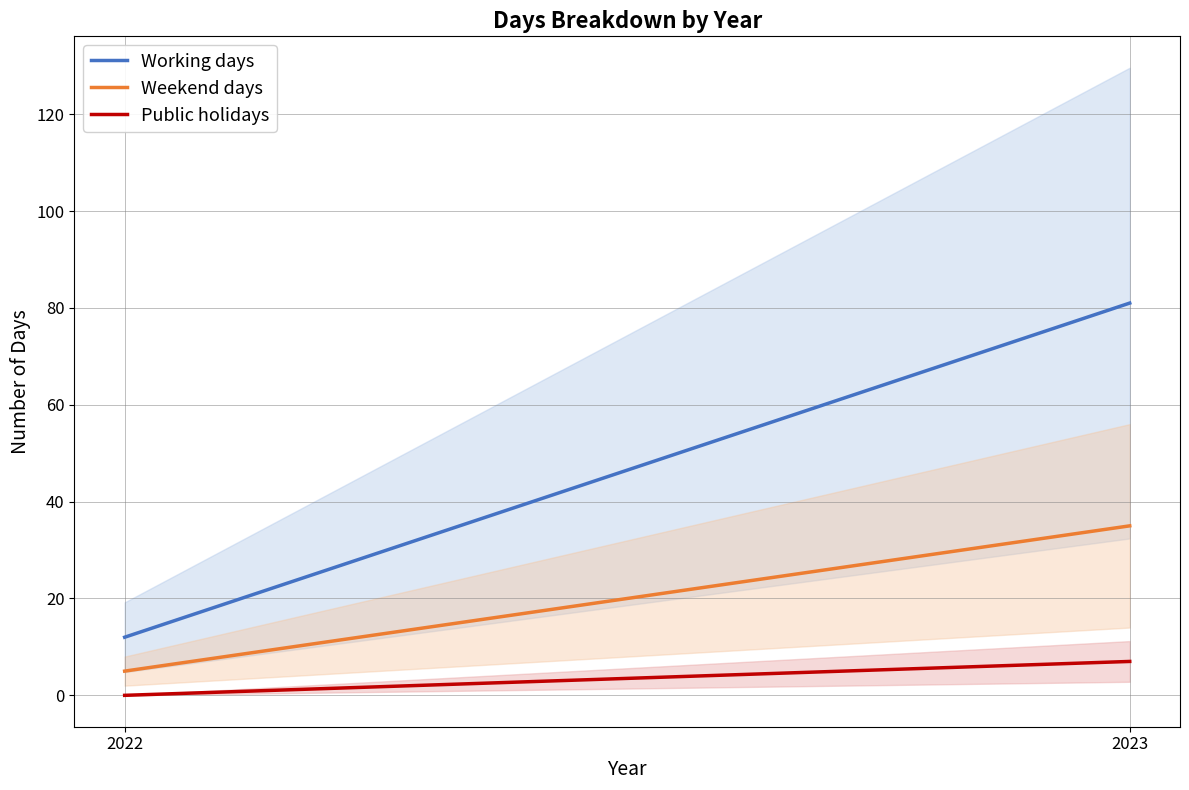

Is it true that Public holidays equals 7 at 2023?

True